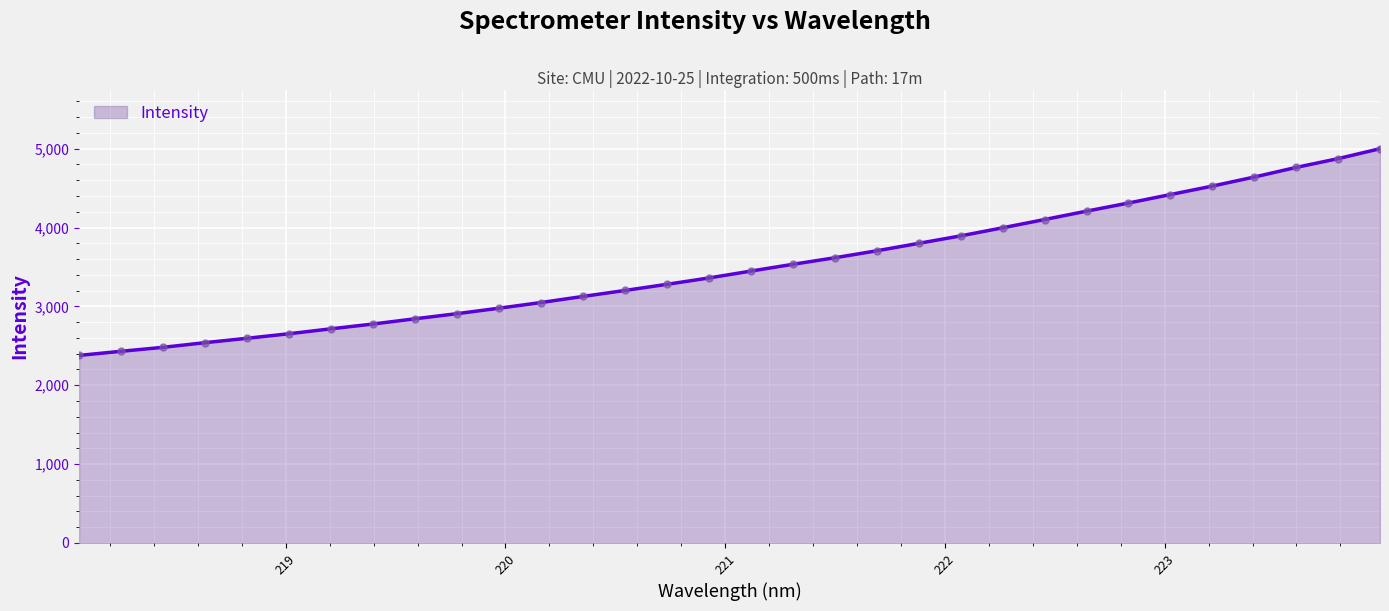

What is the greatest value displayed?

4999.7